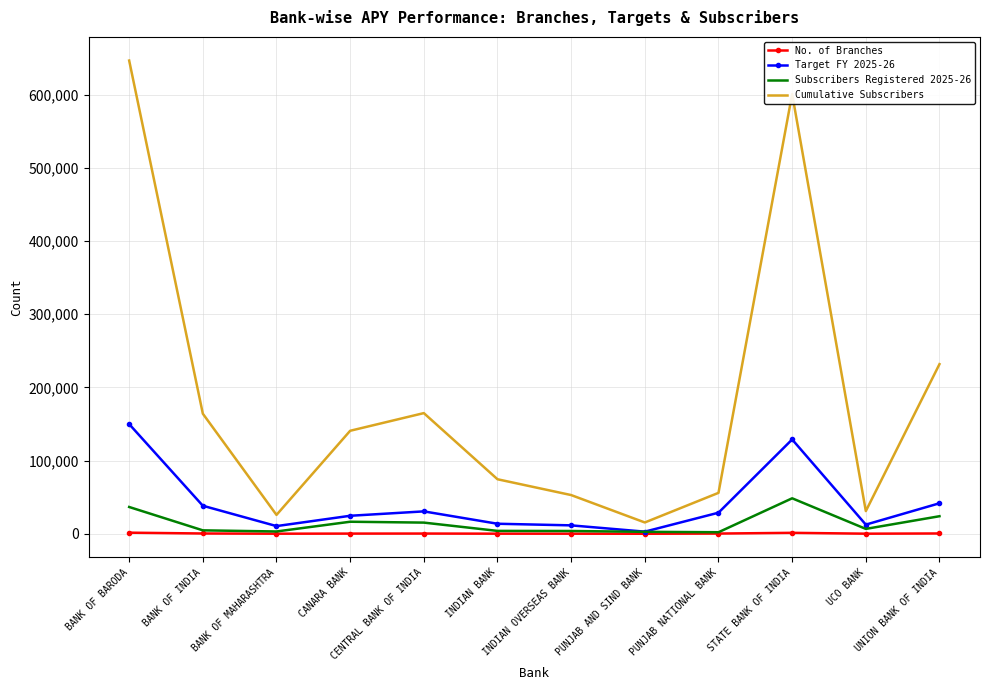

What position from the right is UCO BANK?

2